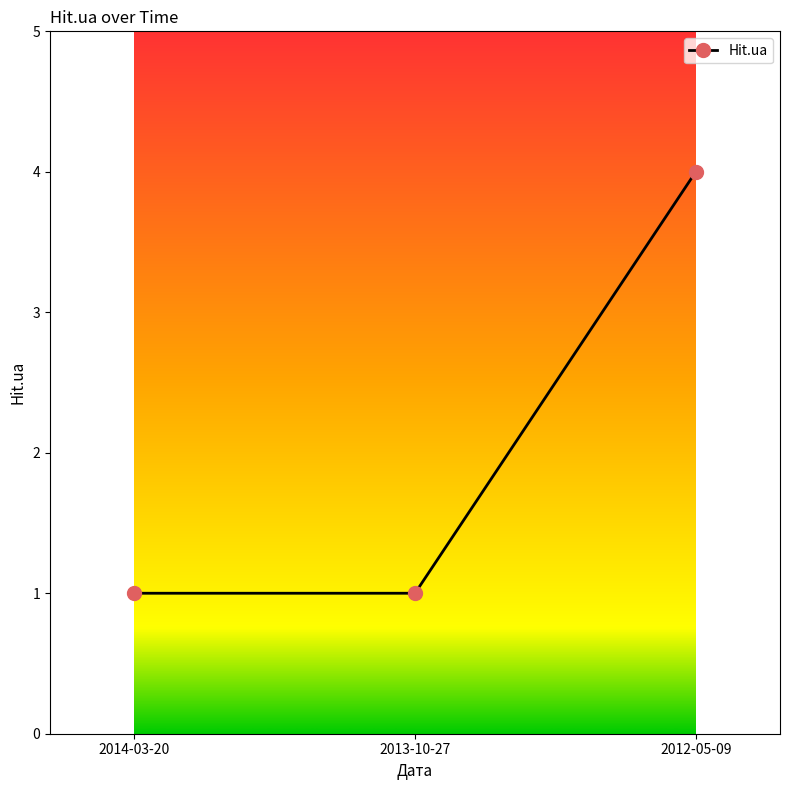

Which category has the highest value across all series?

2012-05-09